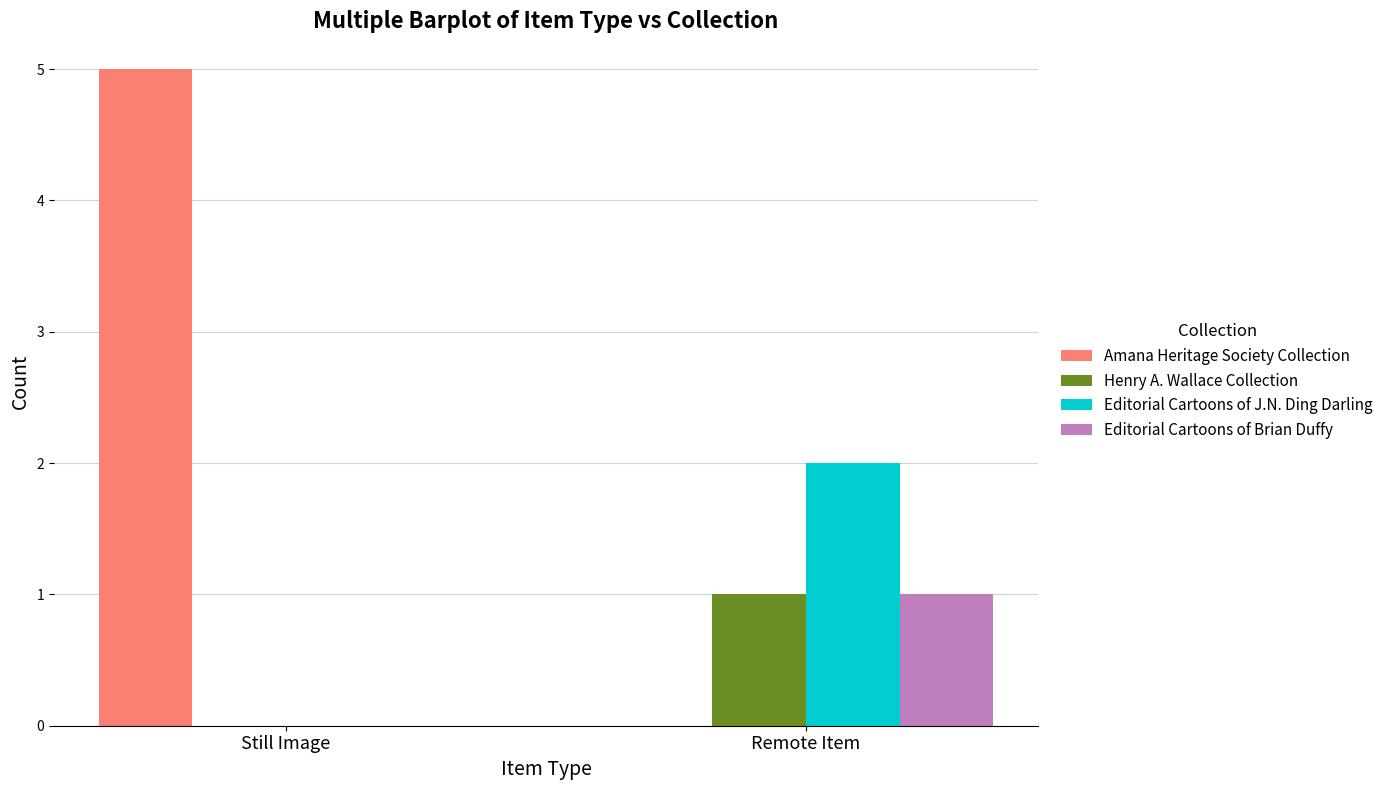

What is the sum of all Editorial Cartoons of Brian Duffy values?

1